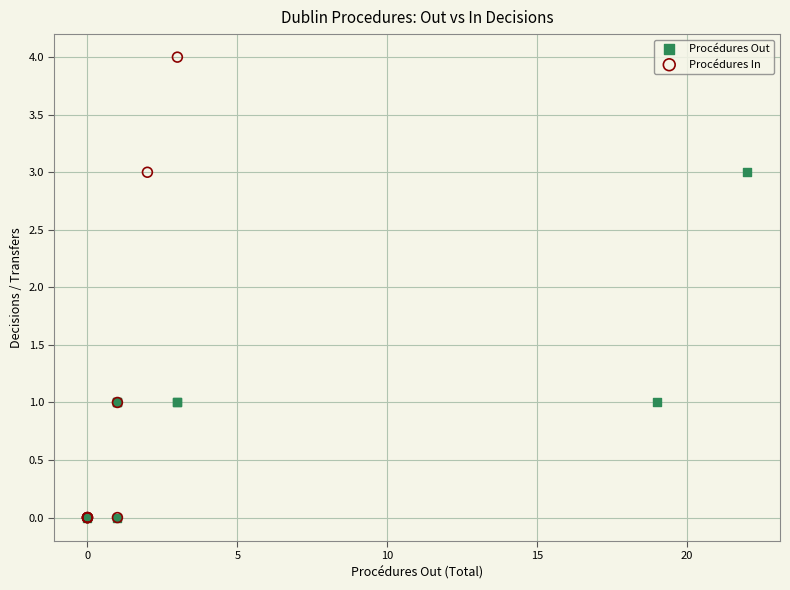

Which series reaches the maximum Y coordinate?

Procédures In